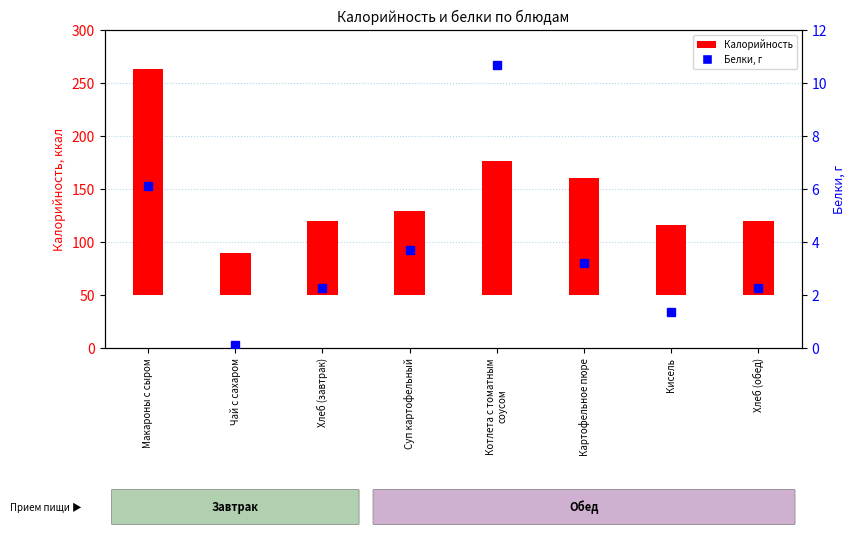

Are the bars horizontal?

No